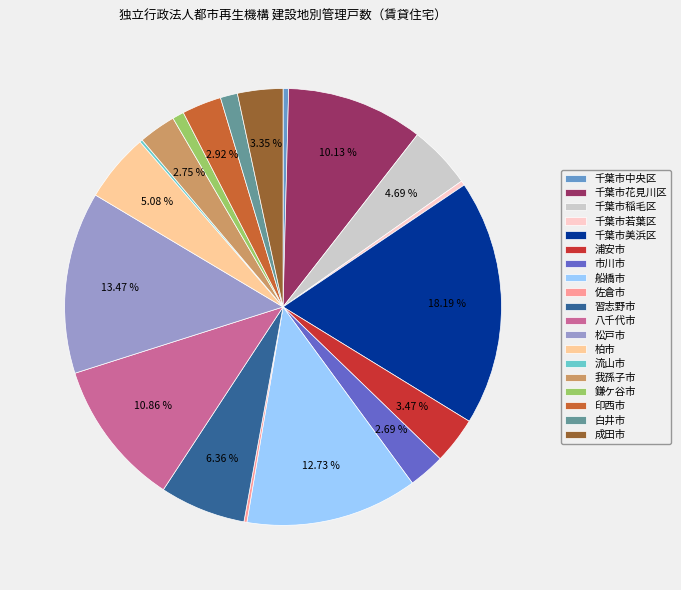

Does any single category account for the majority?

No